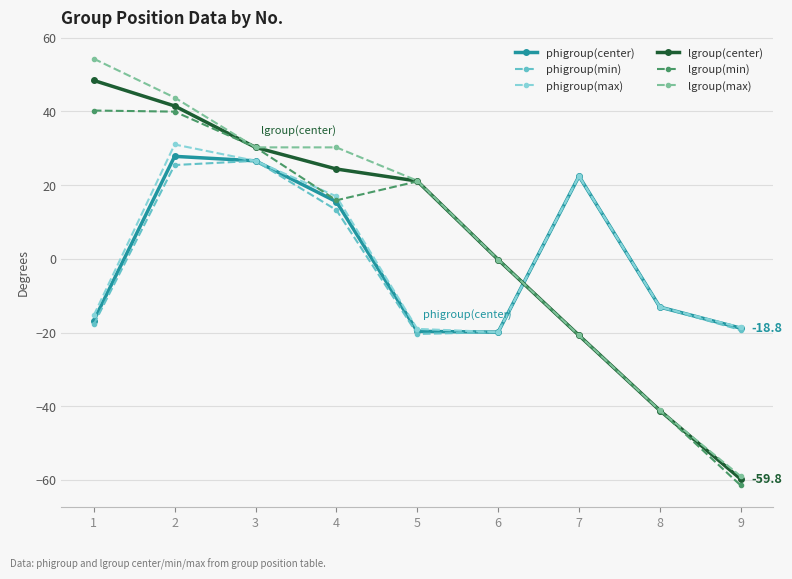

Where do phigroup(center) and lgroup(center) first cross each other?

6 and 7